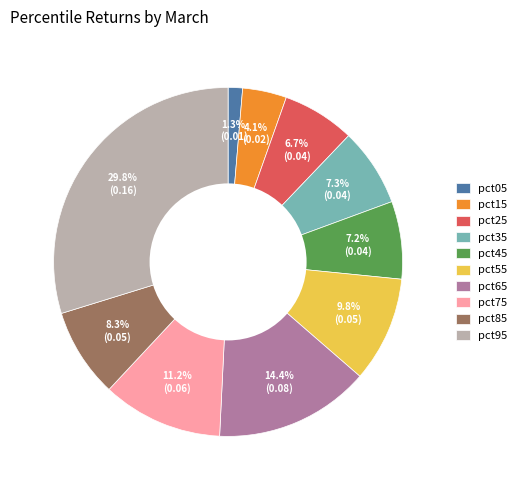

Is the sum of pct15 and pct95 greater than half?

No